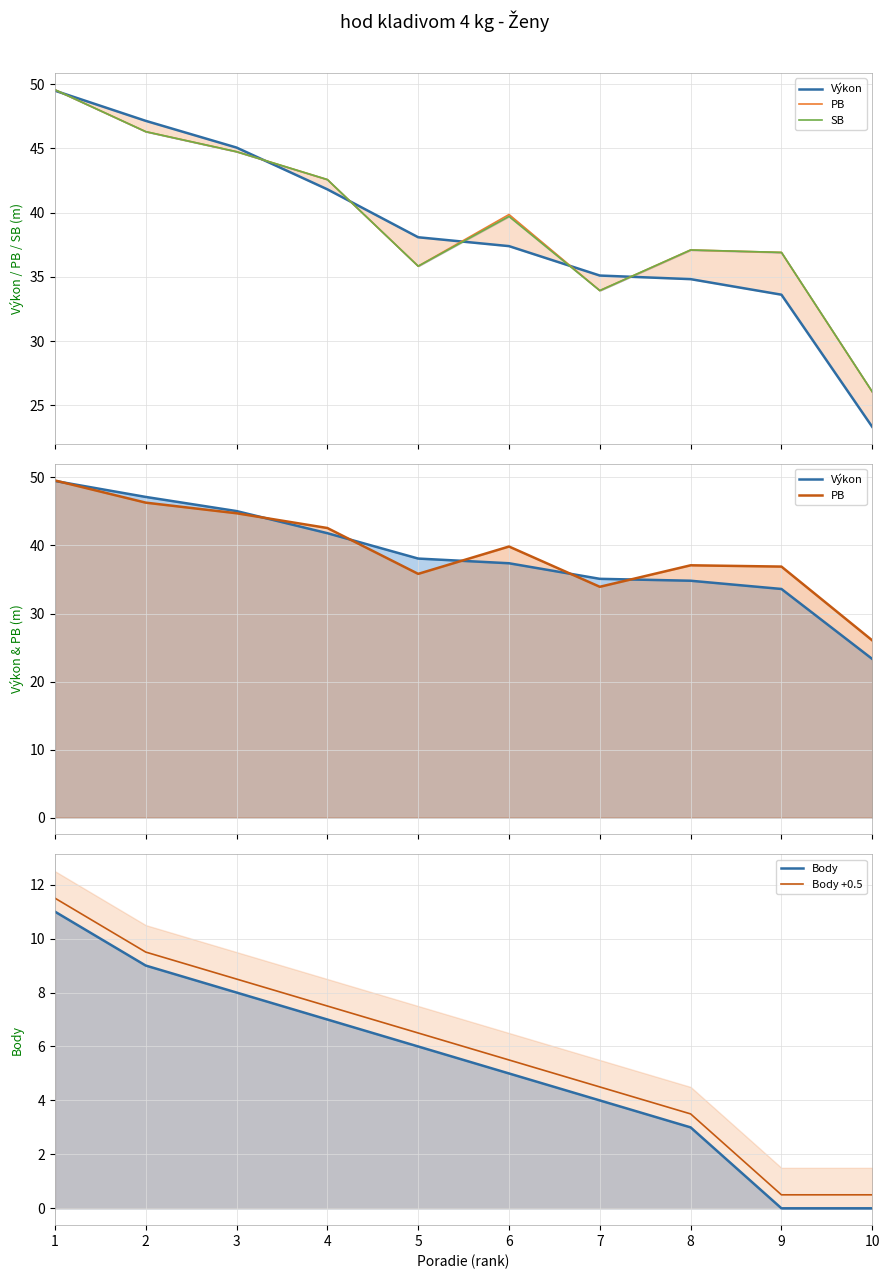

How many data points does each series have?

10